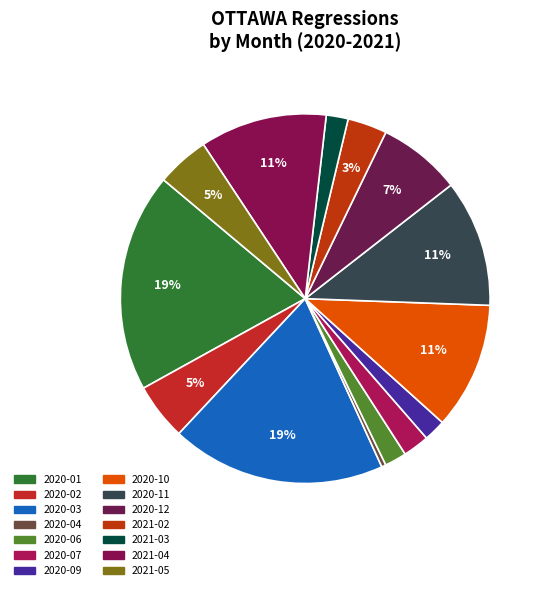

How many slices are in this pie chart?

14